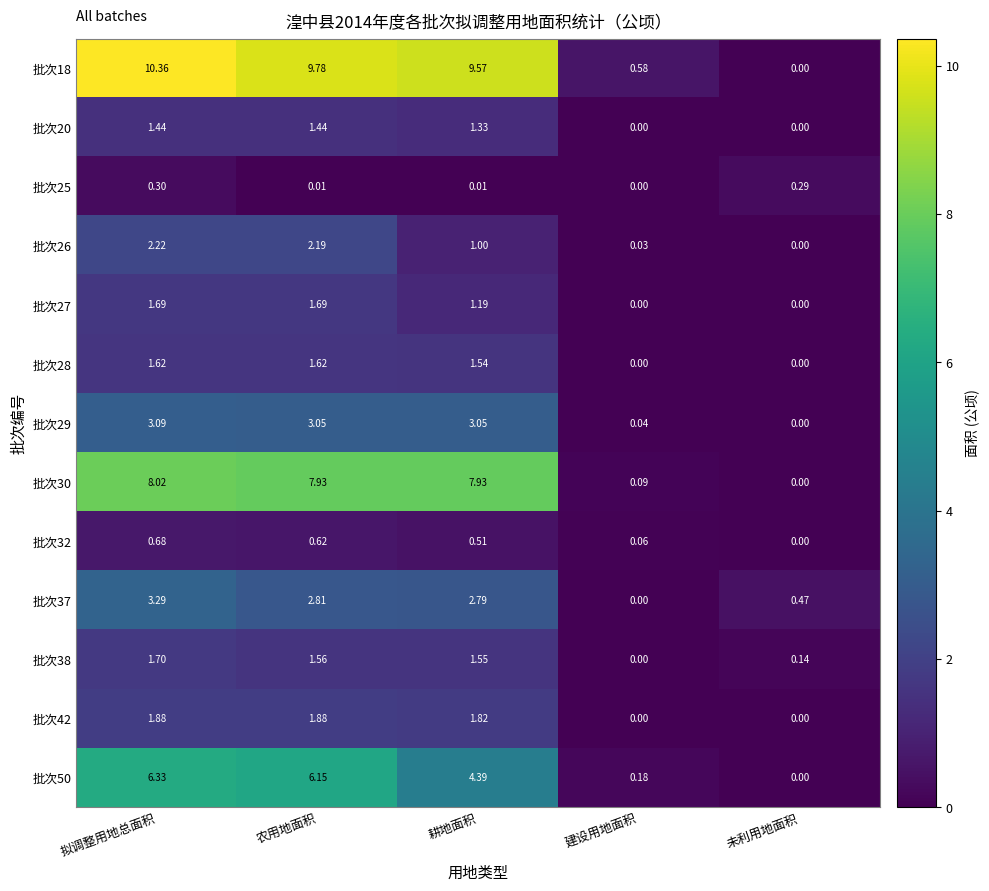

Is the value of 批次42 at 农用地面积 greater than the value of 批次50 at 耕地面积?

No